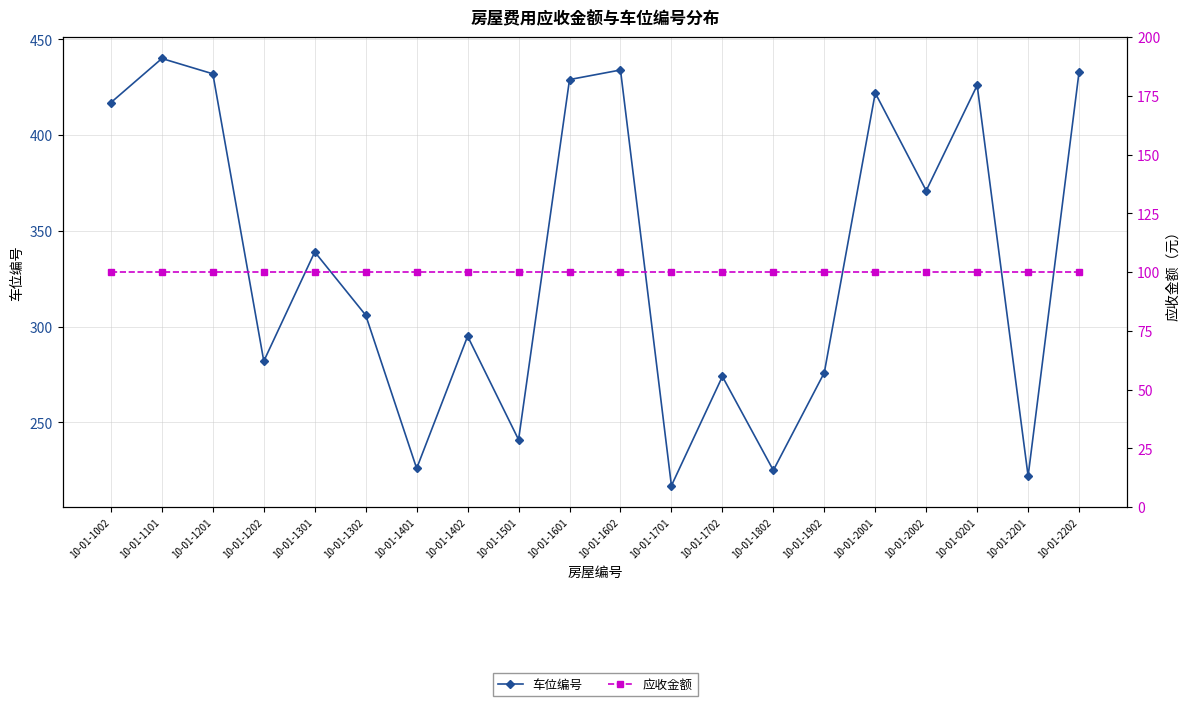

At which category does 车位编号 reach its first local valley?

10-01-1202